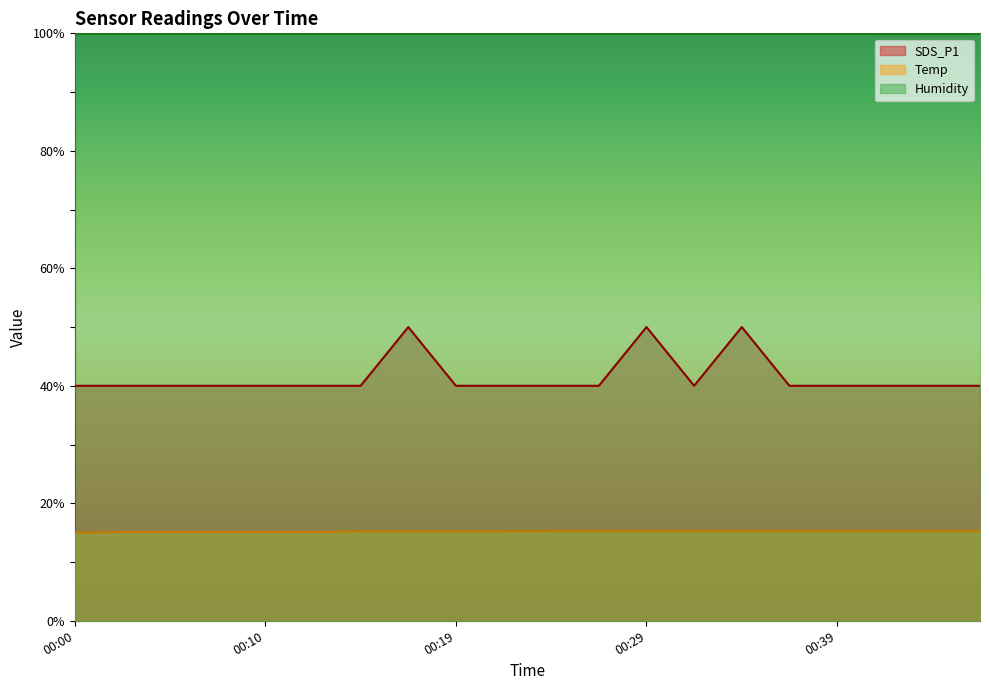

How many lines are shown in the chart?

3